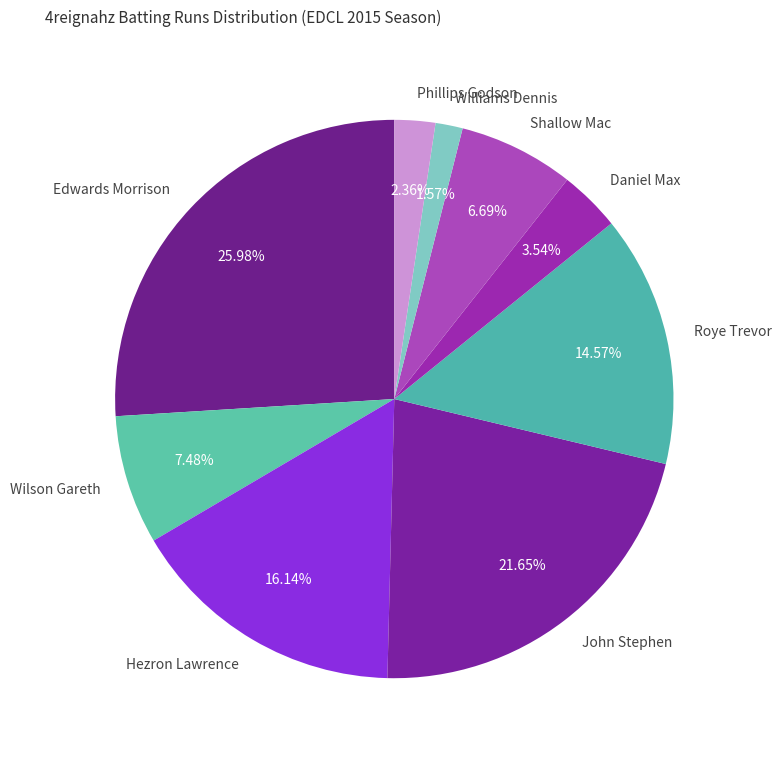

Which category has the smallest portion of the pie?

Williams Dennis